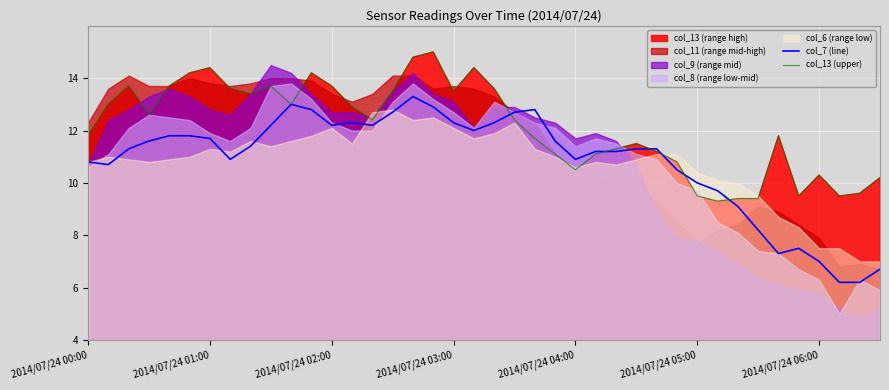

Between 23 and 15, which is larger?

15